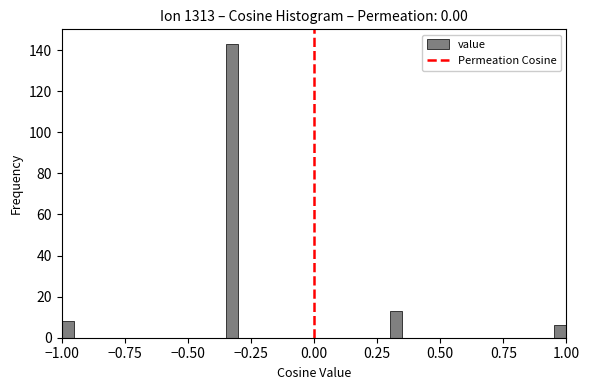

Around what value on the x-axis is the tallest bar? Give the approximate position of its centre, as read against the axis.

-0.30